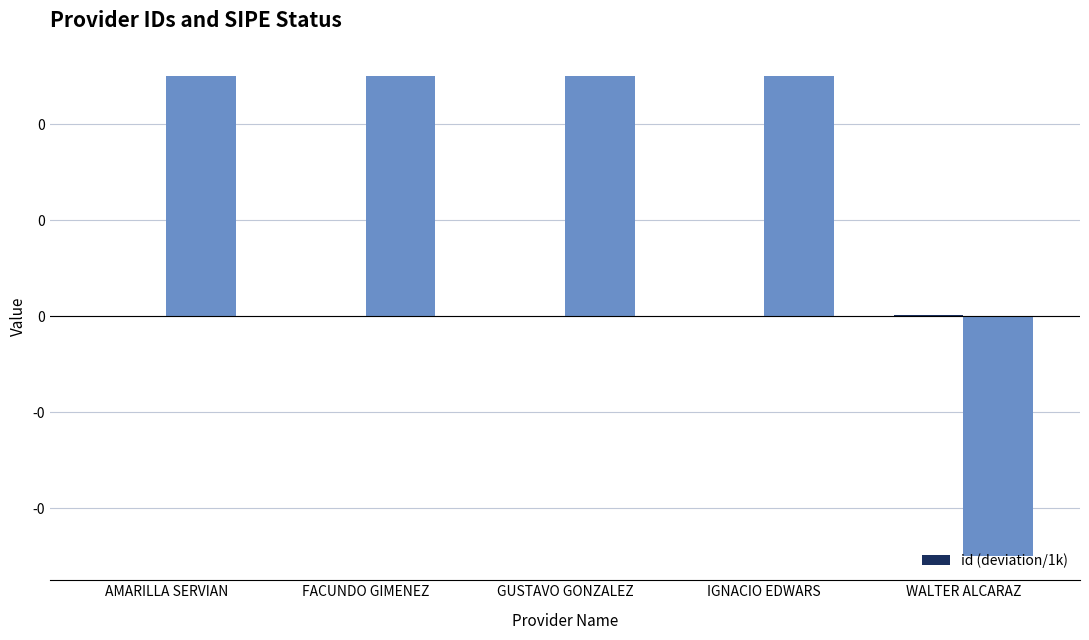

Does the chart contain stacked bars?

No